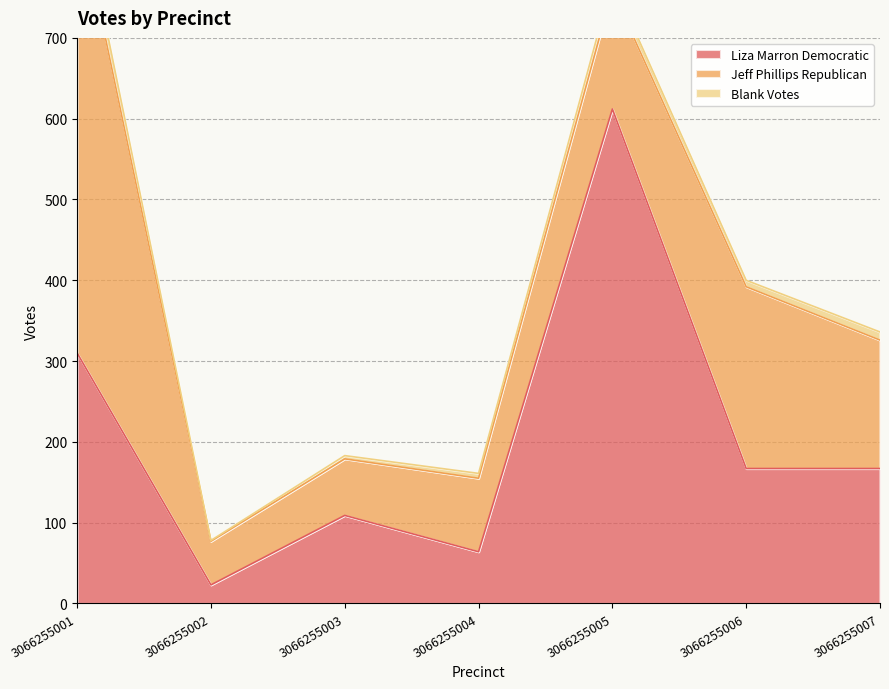

Between 3066255001 and 3066255005, which series saw the biggest shift?

Jeff Phillips Republican